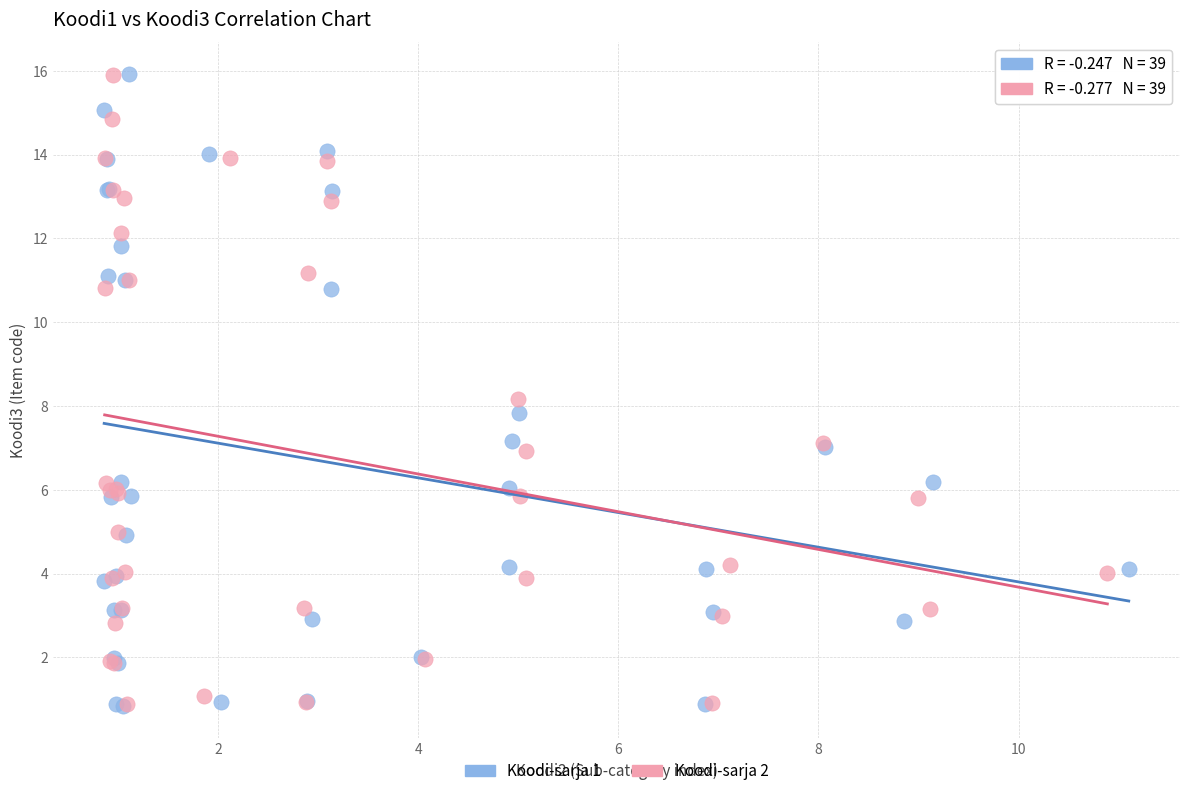

Which series has the largest Y range (max minus min)?

Koodi-sarja 1